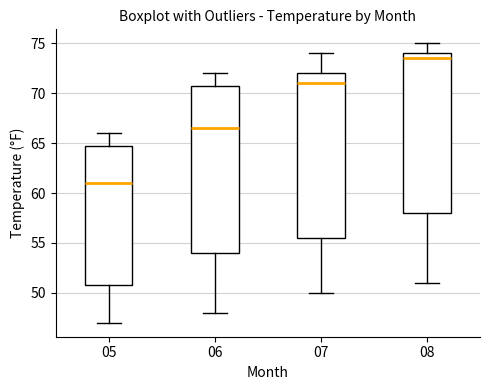

Which box has the highest median line?

08